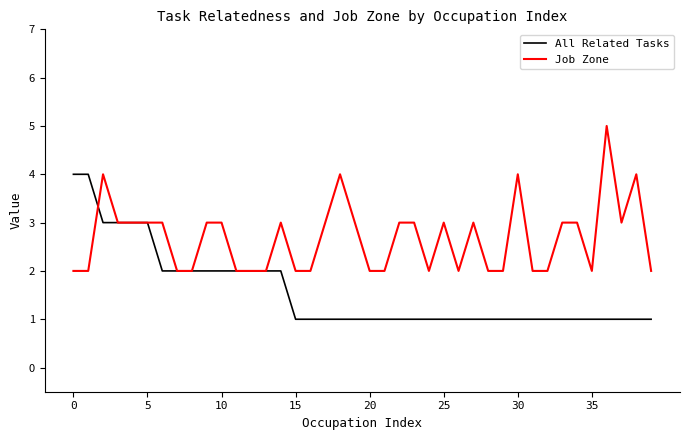

What is the highest value of the All Related Tasks series?

4